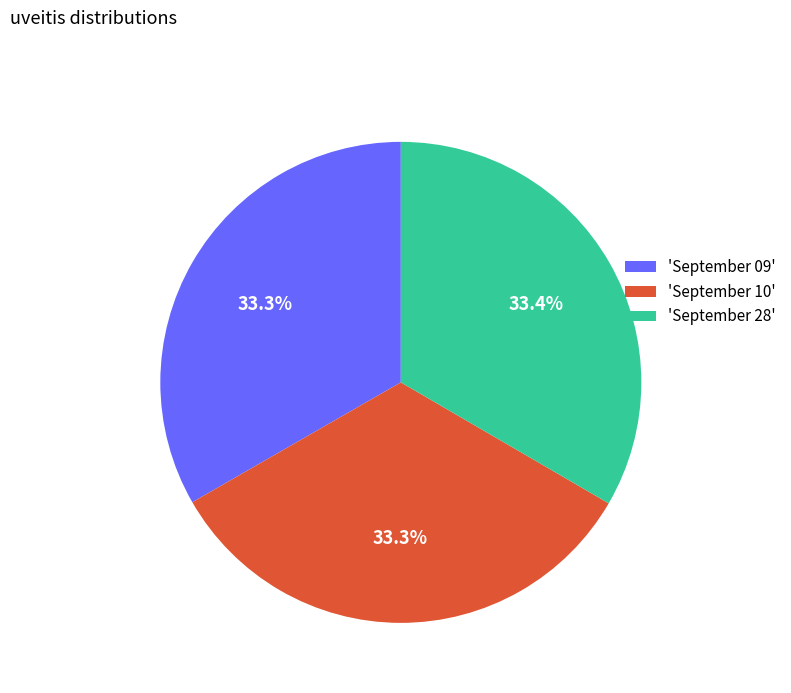

What is the ratio of the value at 'September 28' to the value at 'September 10'?

1.0